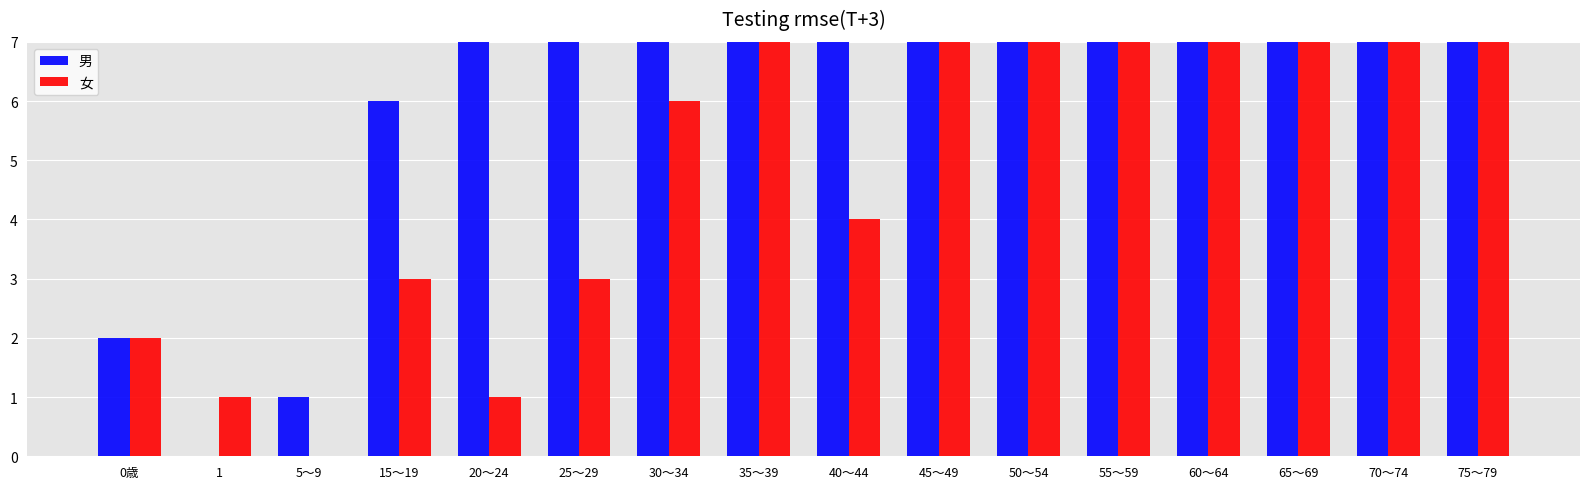

The 女 series shows 3 at 15～19. True or false?

True